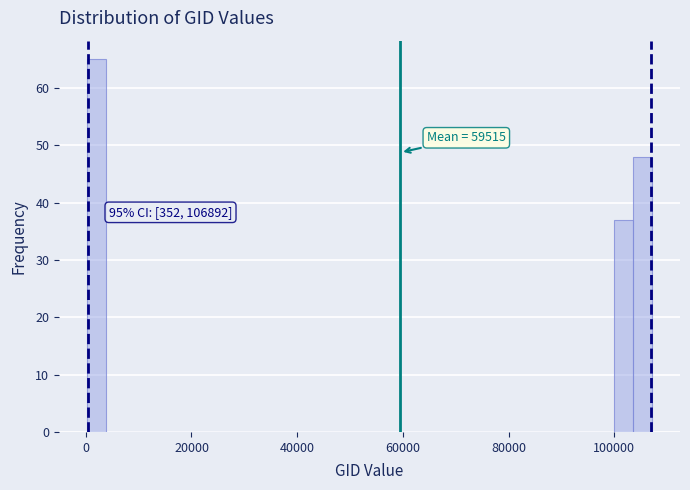

Read against the x-axis, roughly where is the centre of the tallest bar?

2000